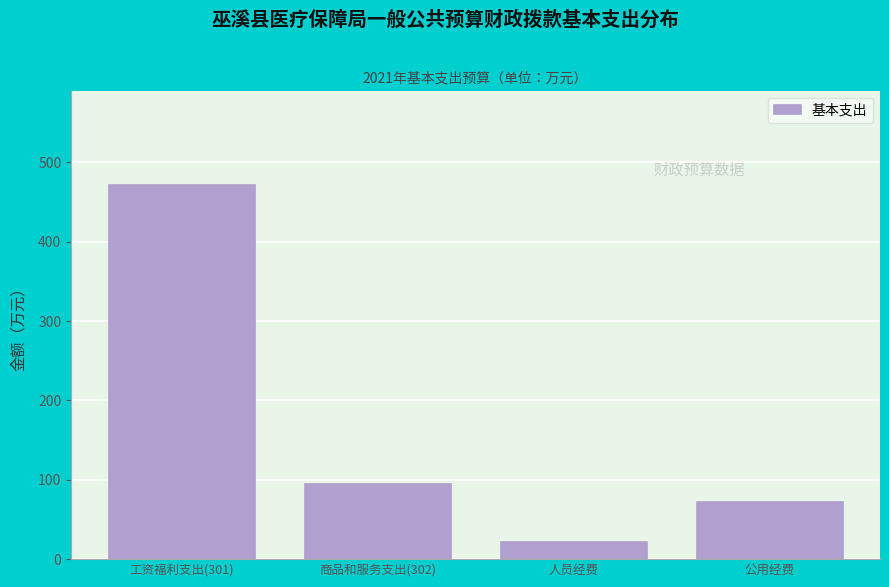

Reading left to right, list all the values displayed in this chart.

472.4	95.9	23.2	72.7